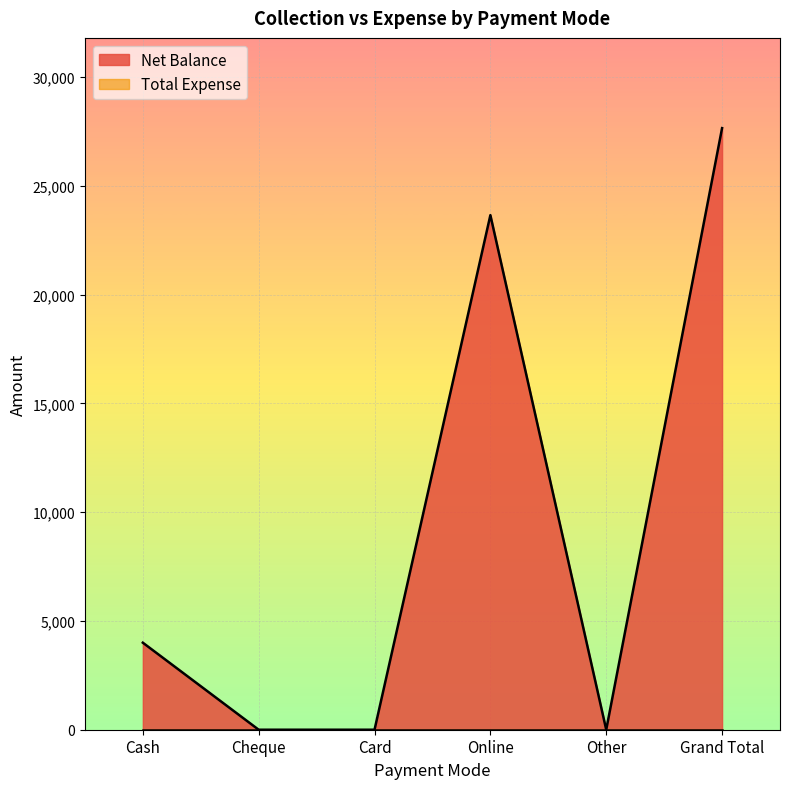

The chart shows a value of 2111 at Cash. True or false?

False